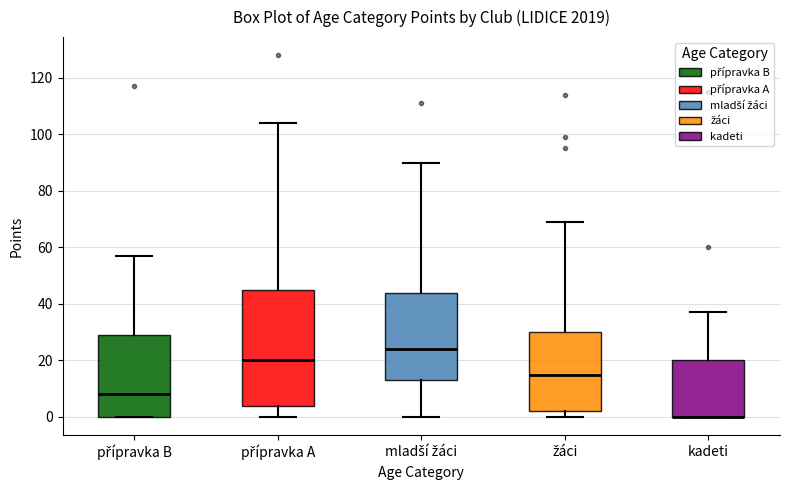

Reading left to right, read every box against the y-axis: the position of its median line, the range the box covers, and the ends of its whiskers. The values are not printed on the chart, so give them approximately, as read against the axis.

přípravka B: median 8, box 0 to 30, whiskers 0 to 58
přípravka A: median 20, box 4 to 46, whiskers 0 to 104
mladší žáci: median 24, box 14 to 44, whiskers 0 to 90
žáci: median 16, box 2 to 30, whiskers 0 to 70
kadeti: median 0 (drawn on the box's lower edge), box 0 to 20, whiskers 0 to 38